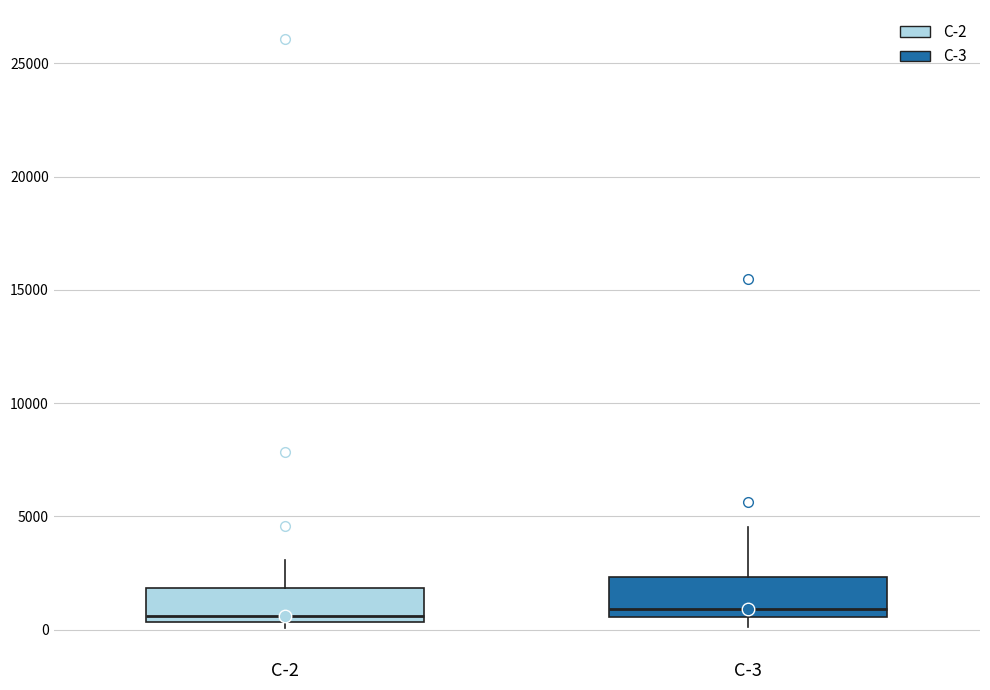

Reading left to right, read every box against the y-axis: the position of its median line, the range the box covers, and the ends of its whiskers. The values are not printed on the chart, so give them approximately, as read against the axis.

C-2: median 500 (just above the box's lower edge), box 500 to 2000, whiskers 0 to 3000
C-3: median 1000, box 500 to 2500, whiskers 0 to 4500